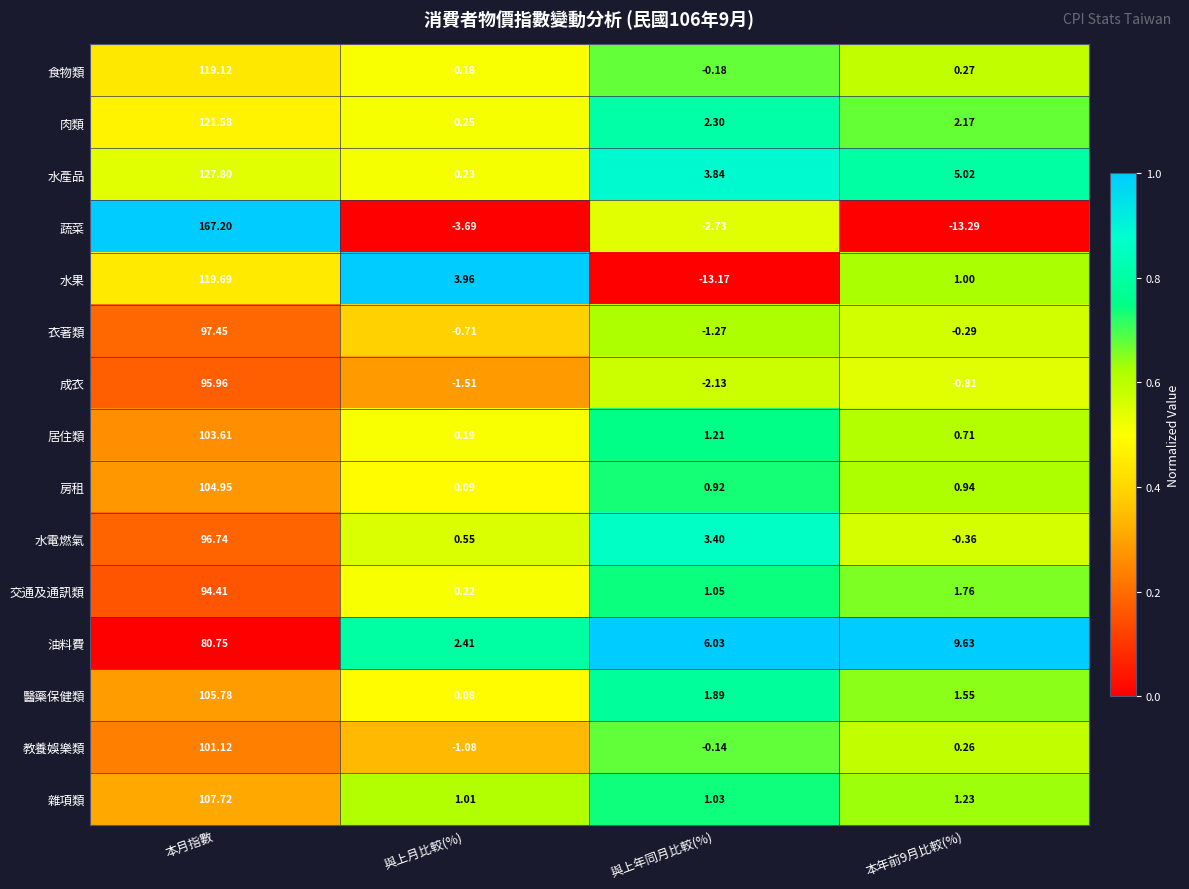

Where is 醫藥保健類 nearest to the value 52?

與上年同月比較(%)